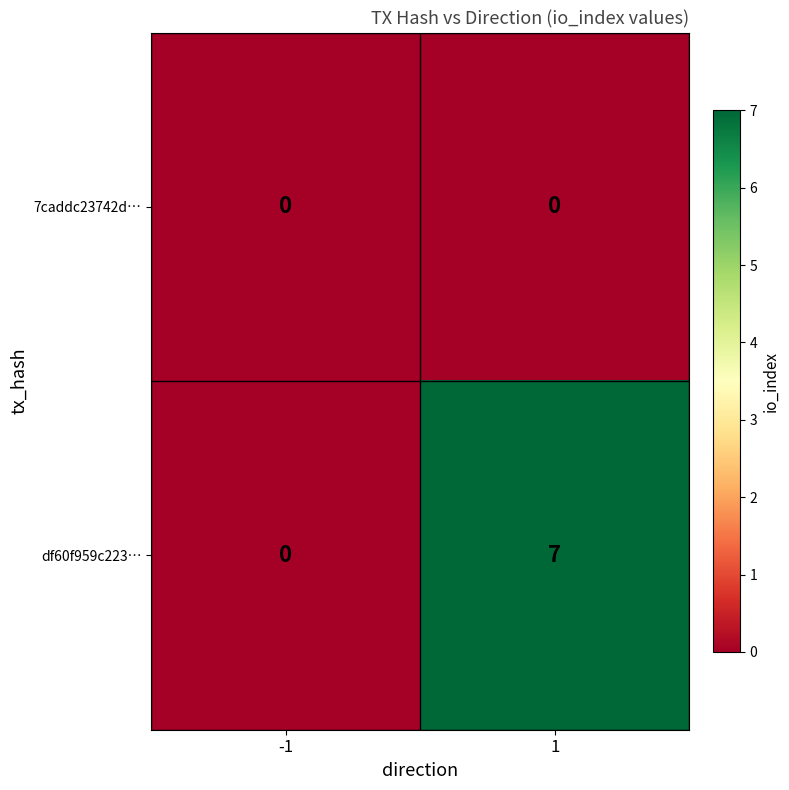

The df60f959c223… series shows 7 at 1. True or false?

True